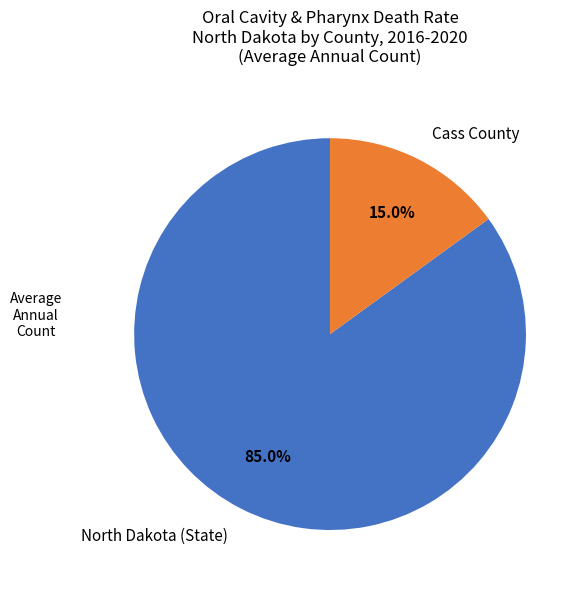

How many slices are in this pie chart?

2